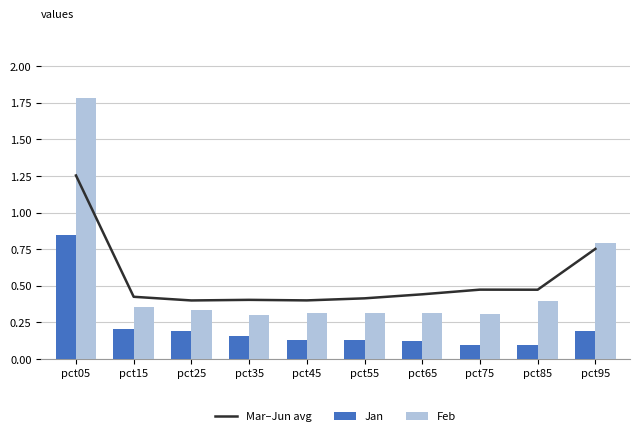

What are all the series names shown in the legend?

Mar–Jun avg, Jan, Feb